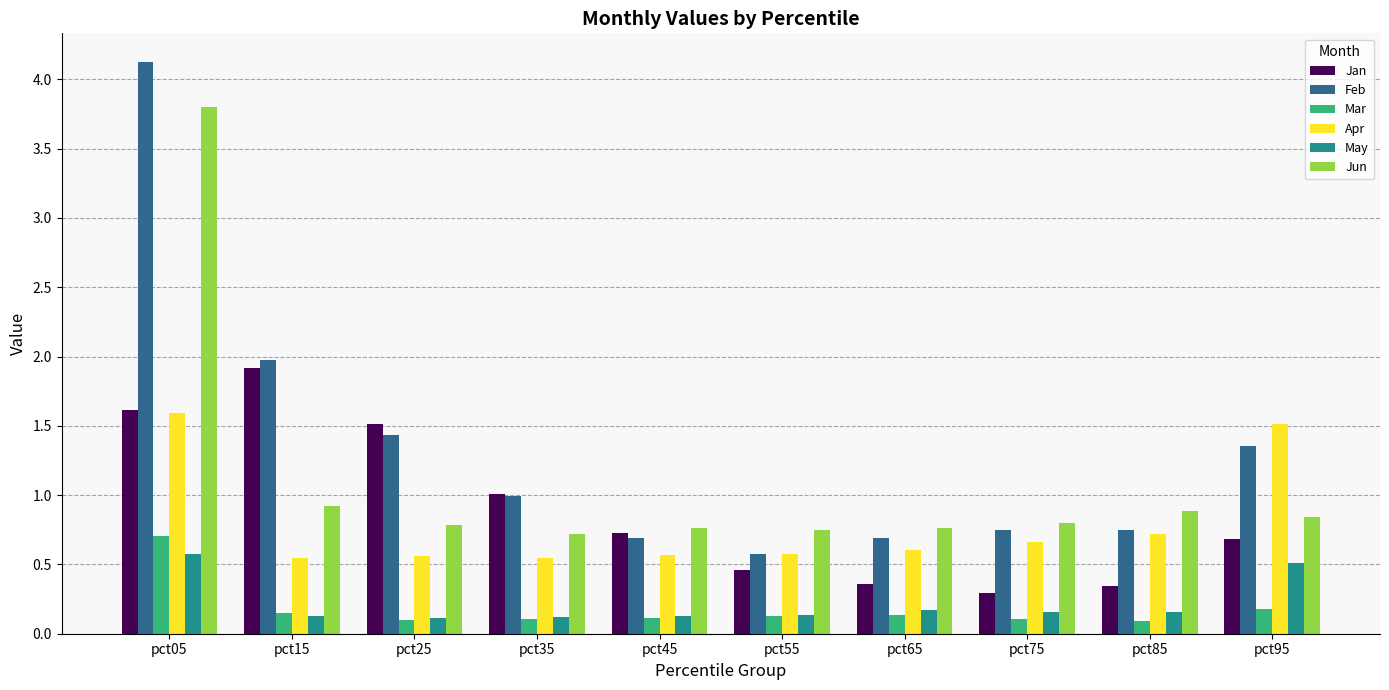

What is the sum of the Jun values at pct85 and pct35?

1.6